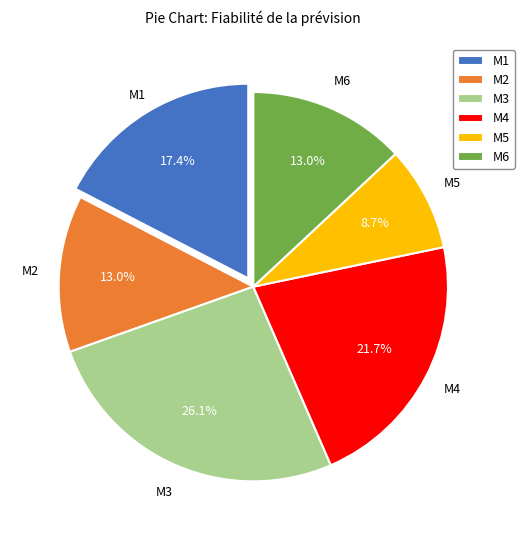

To the nearest percent, what portion does M3 represent?

26%